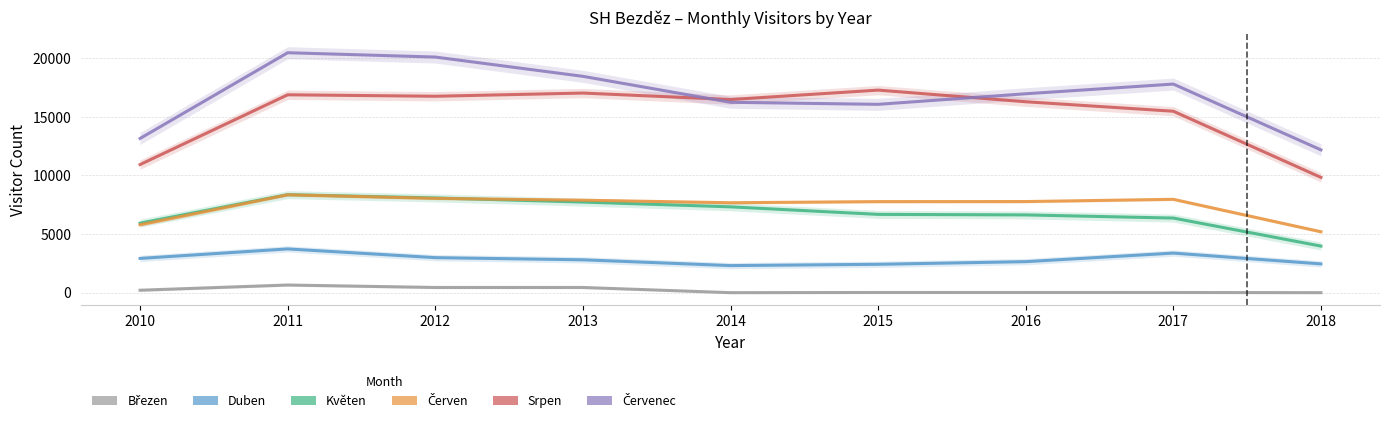

In Červen, how many points are higher than both neighbors (excluding endpoints)?

2